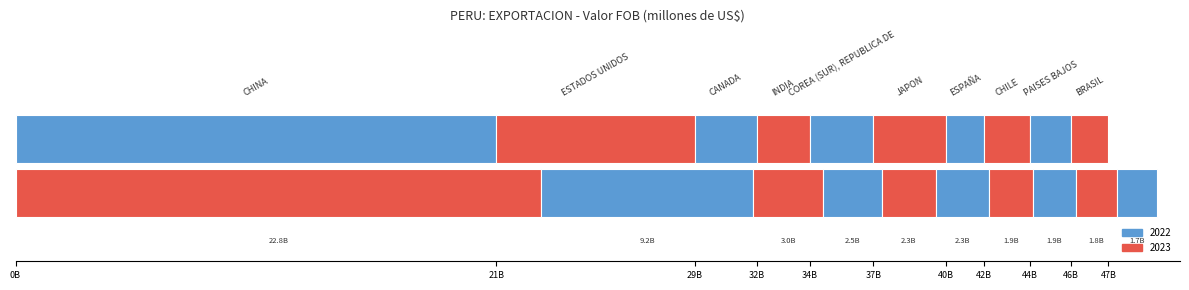

What is the total value across all series at ESPAÑA?

3512233032.8